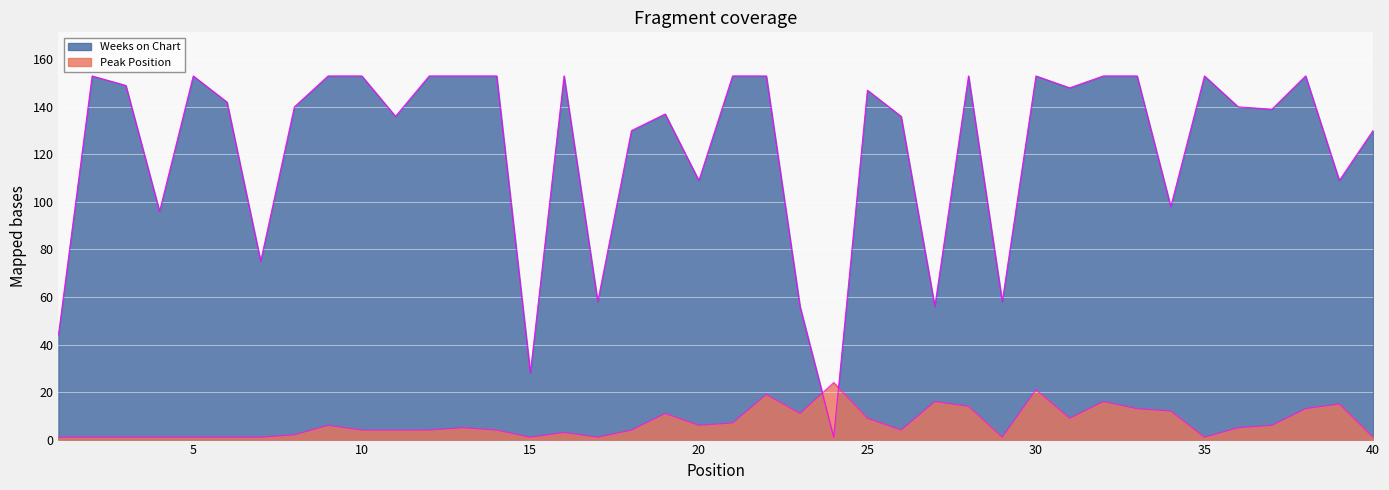

Rank the series by their average value, from highest to lowest.

Weeks on Chart, Peak Position